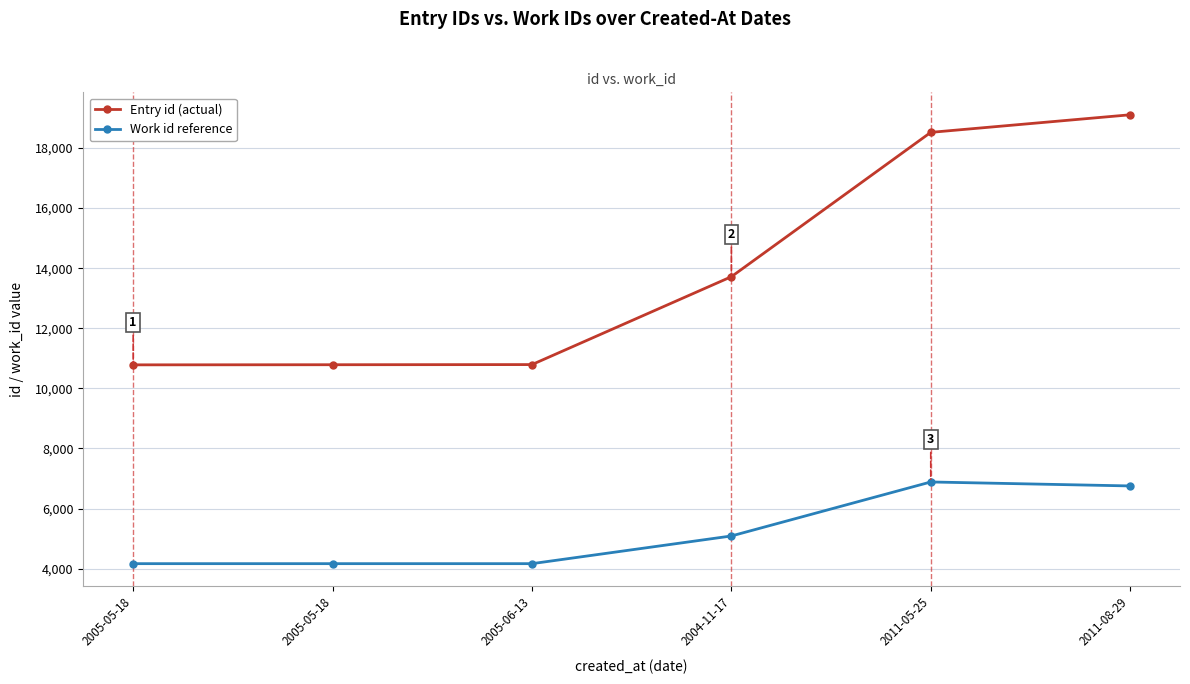

Where is Work id reference nearest to the value 5526?

2004-11-17